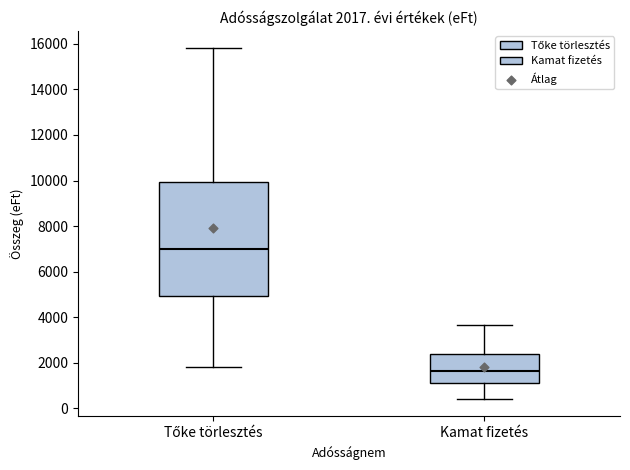

Which box is the tallest, from its lower edge to its upper edge?

Tőke törlesztés